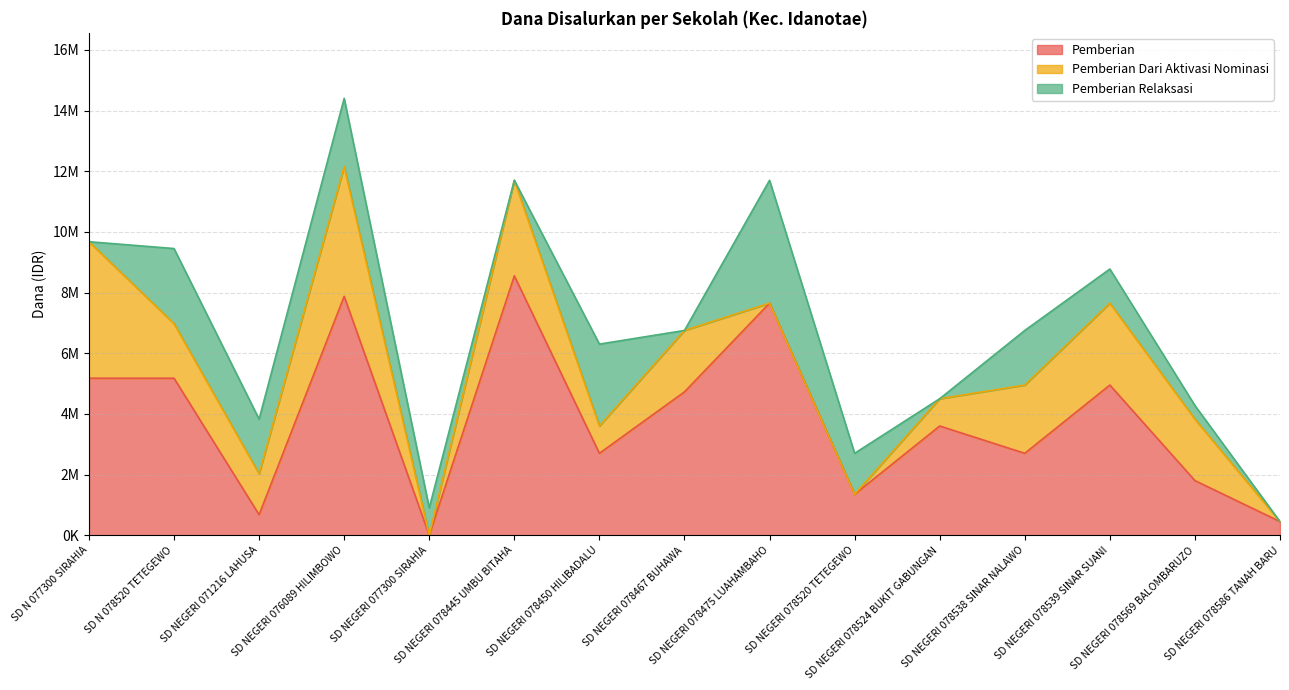

What is the difference between the Pemberian Dari Aktivasi Nominasi values at SD NEGERI 078569 BALOMBARUZO and SD NEGERI 076089 HILIMBOWO?

2250000